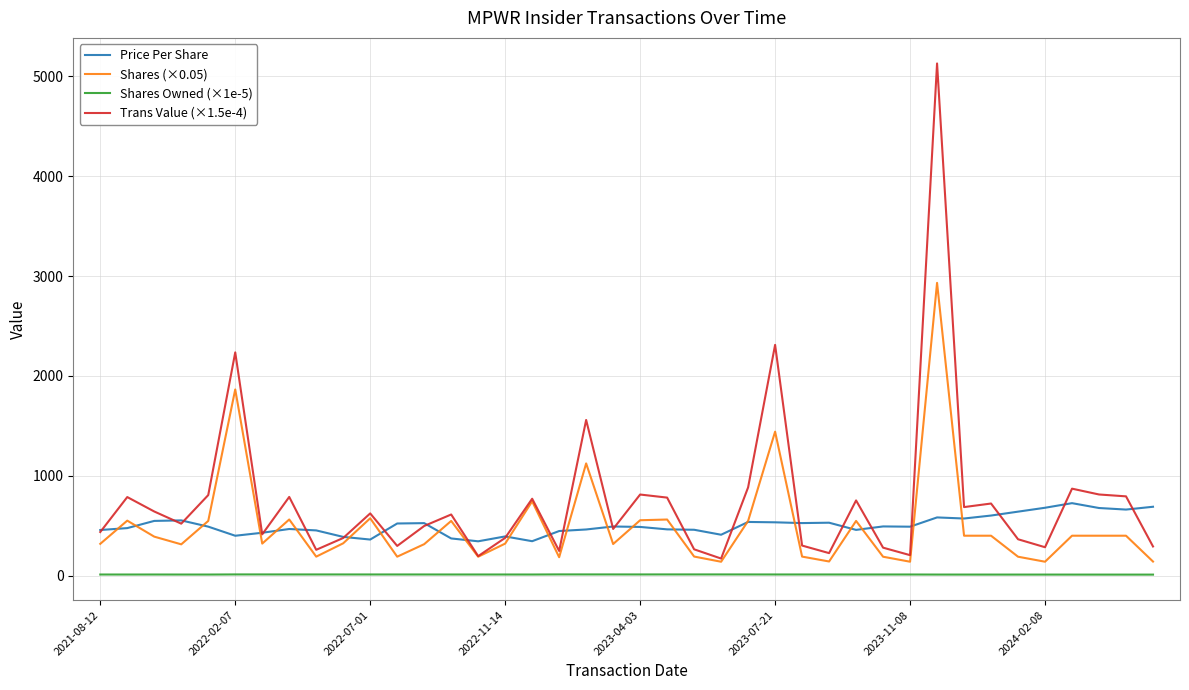

Which series has the largest total across all categories?

Trans Value (×1.5e-4)